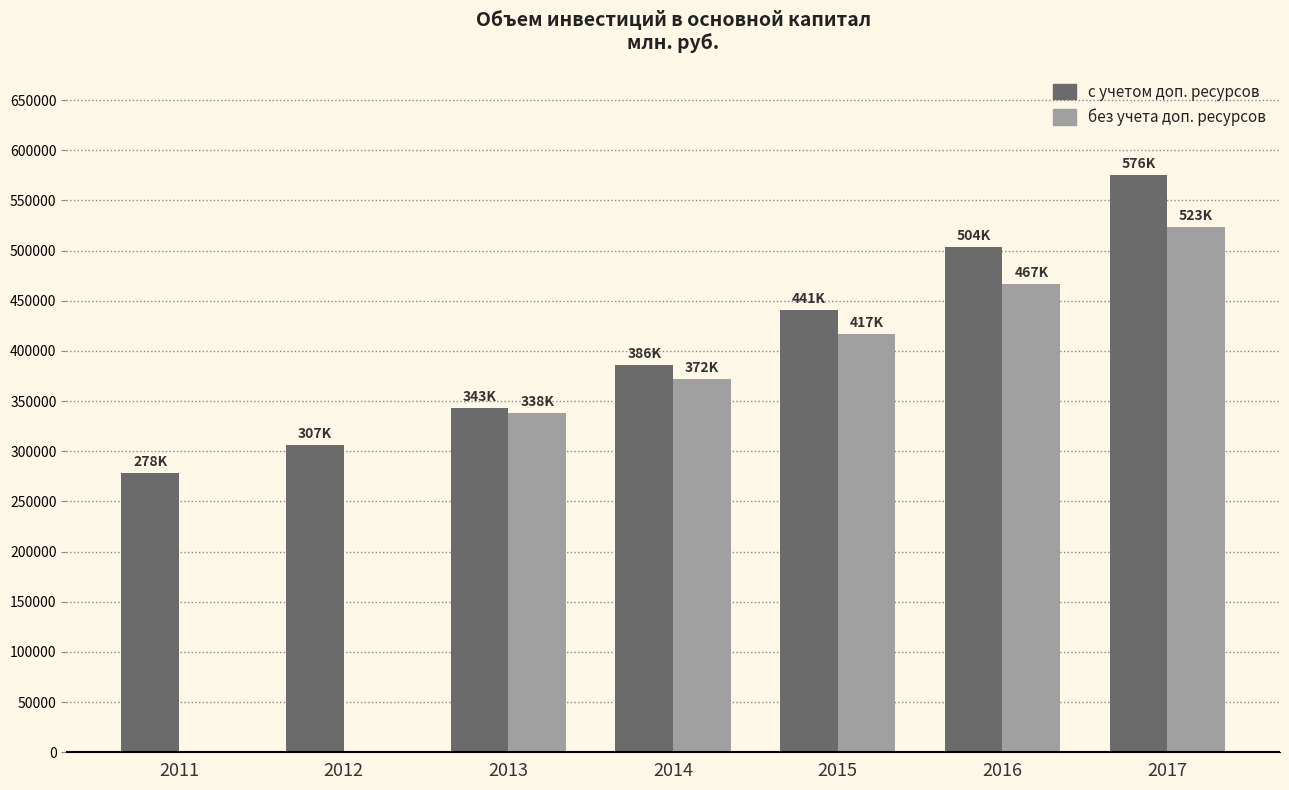

Which series has the largest total across all categories?

с учетом доп. ресурсов